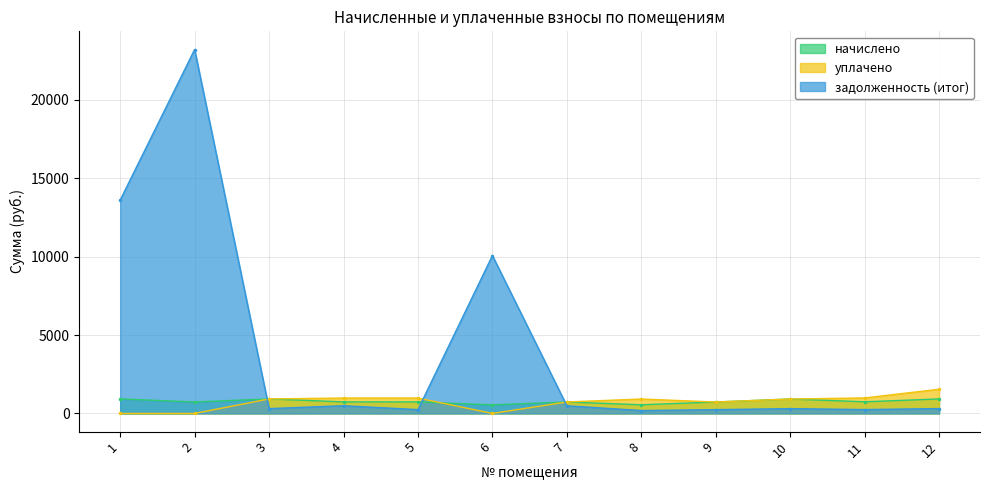

What is the value of the задолженность (итог) point at the 1st from the left?

13601.4